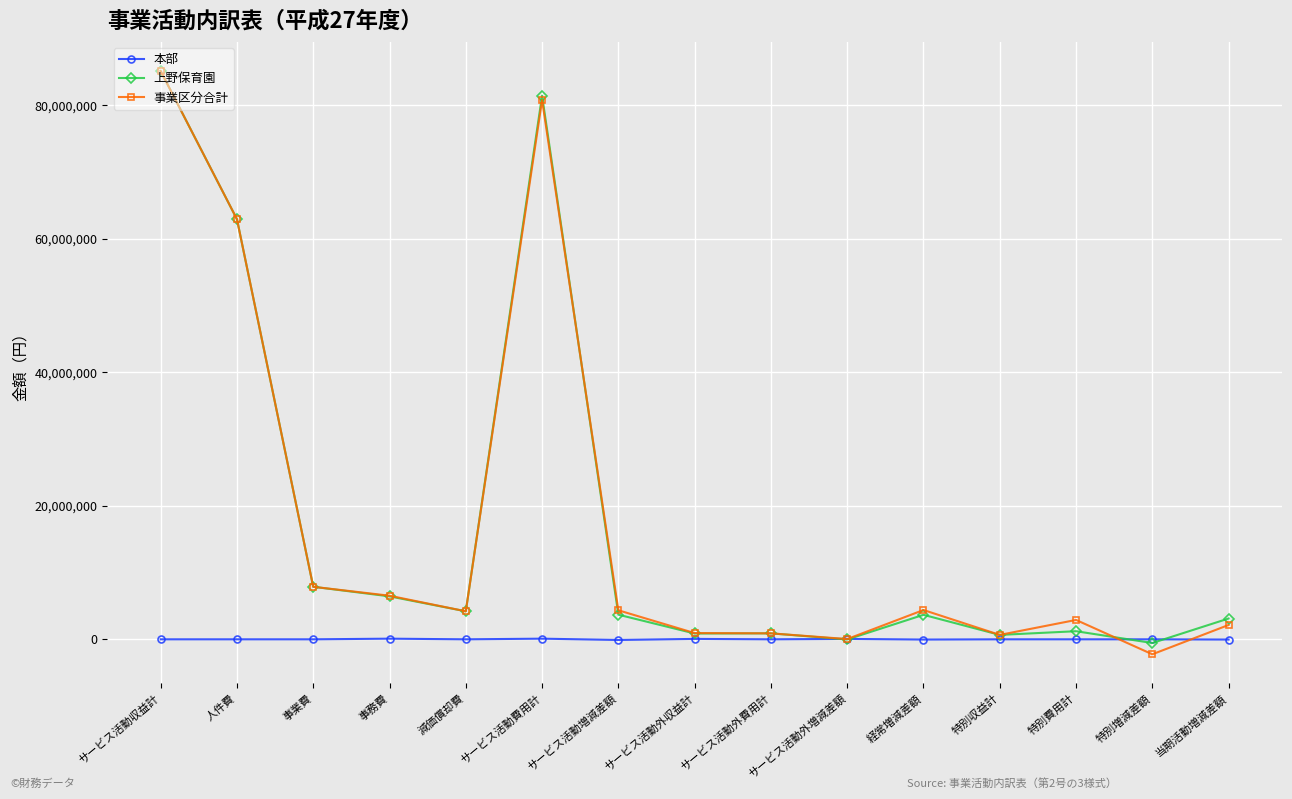

In 事業区分合計, how many points are lower than both neighbors (excluding endpoints)?

4